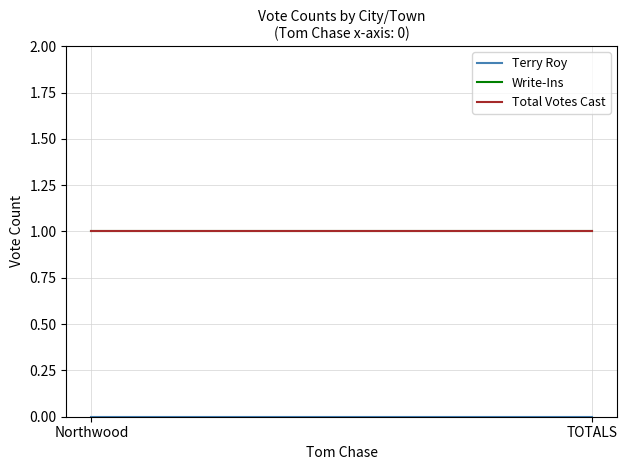

What is the label of the 1st point from the right?

TOTALS